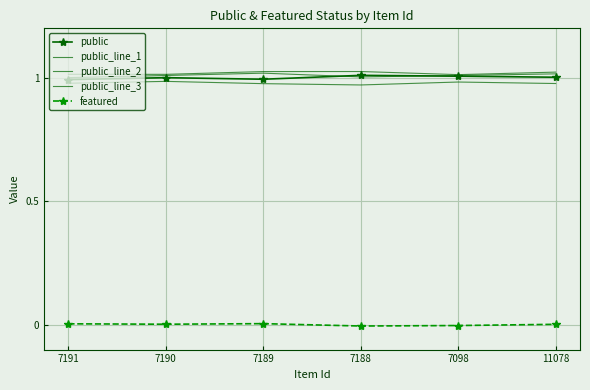

Is the value of public at 7190 greater than the value of public_line_2 at 7190?

Yes